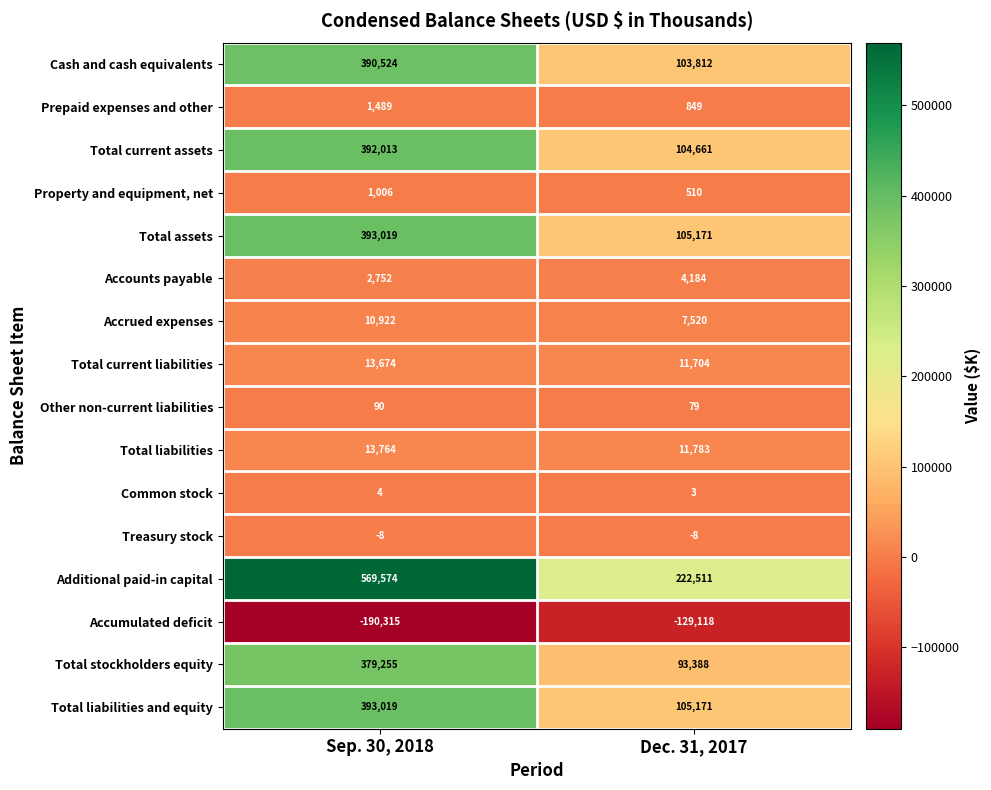

Rank the categories by Total current assets value from highest to lowest.

Sep. 30, 2018, Dec. 31, 2017